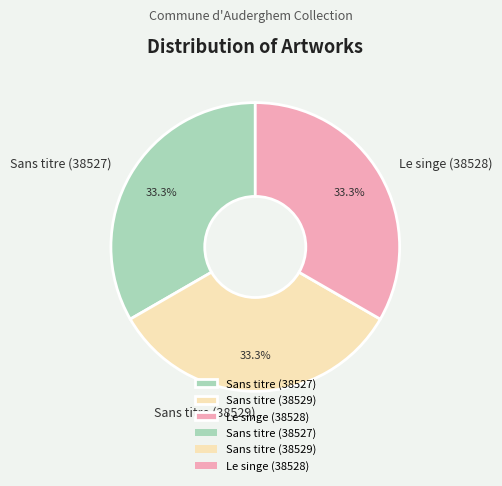

To the nearest percent, what is the average slice percentage?

33%